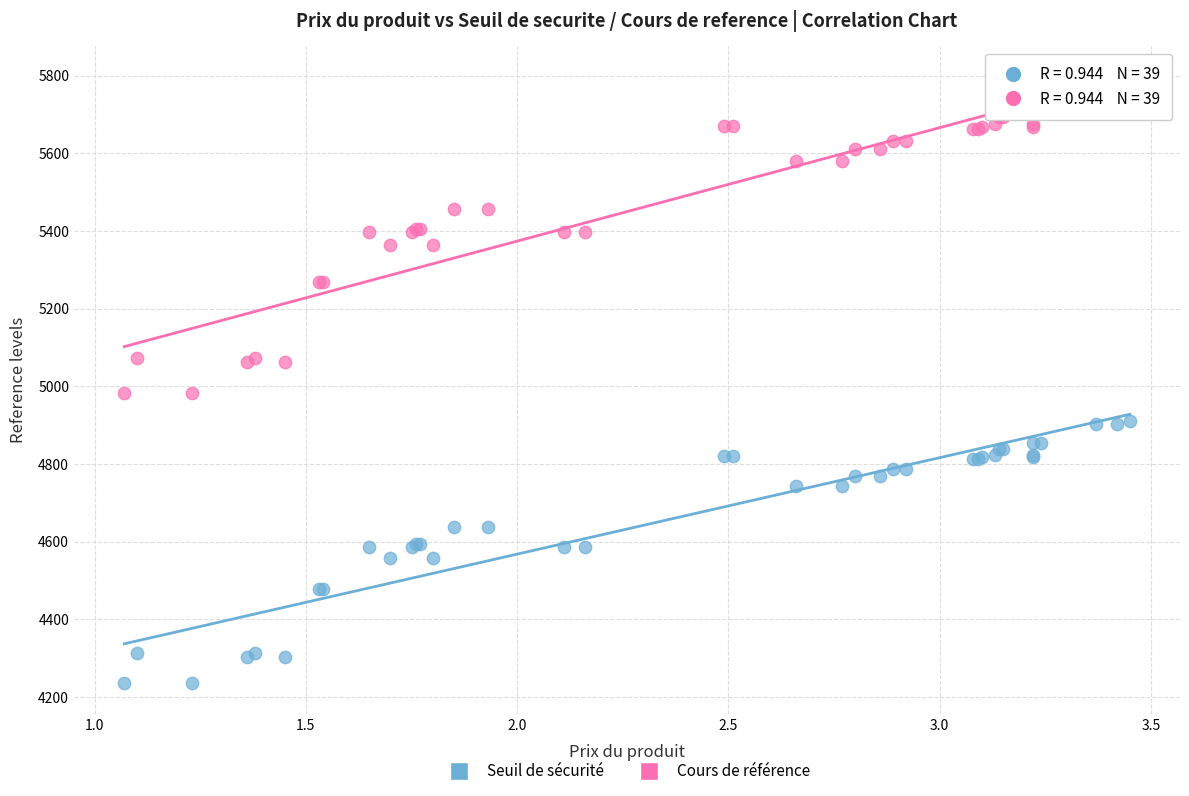

What are all the series names shown in the legend?

Seuil de sécurité, Cours de référence